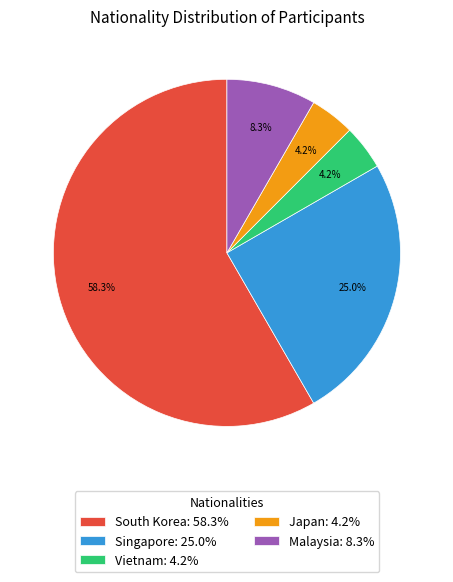

How many segments does this pie chart have?

5